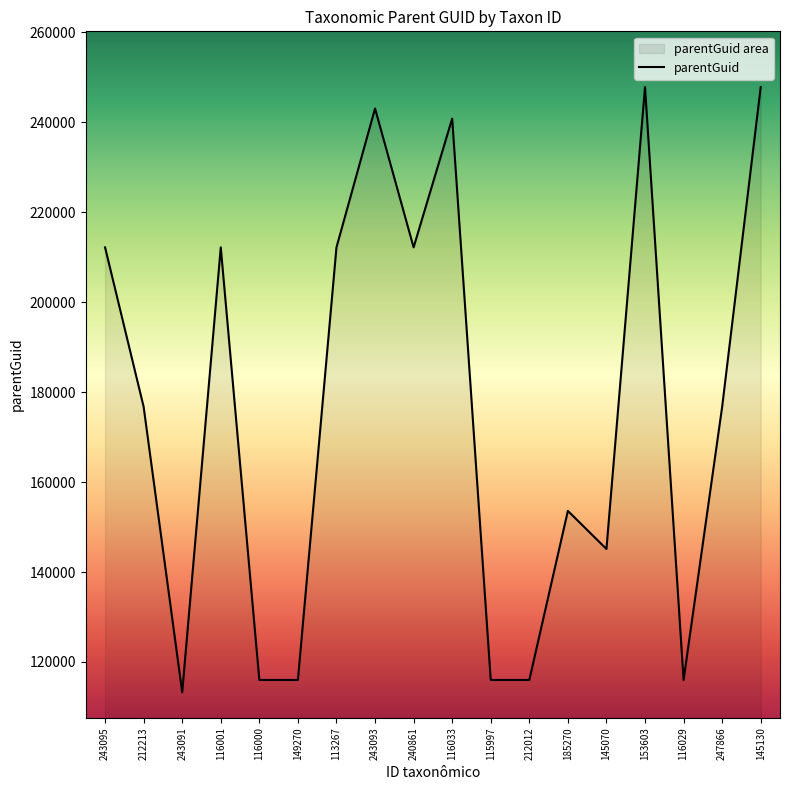

At which label does the data first exceed 176755?

243095